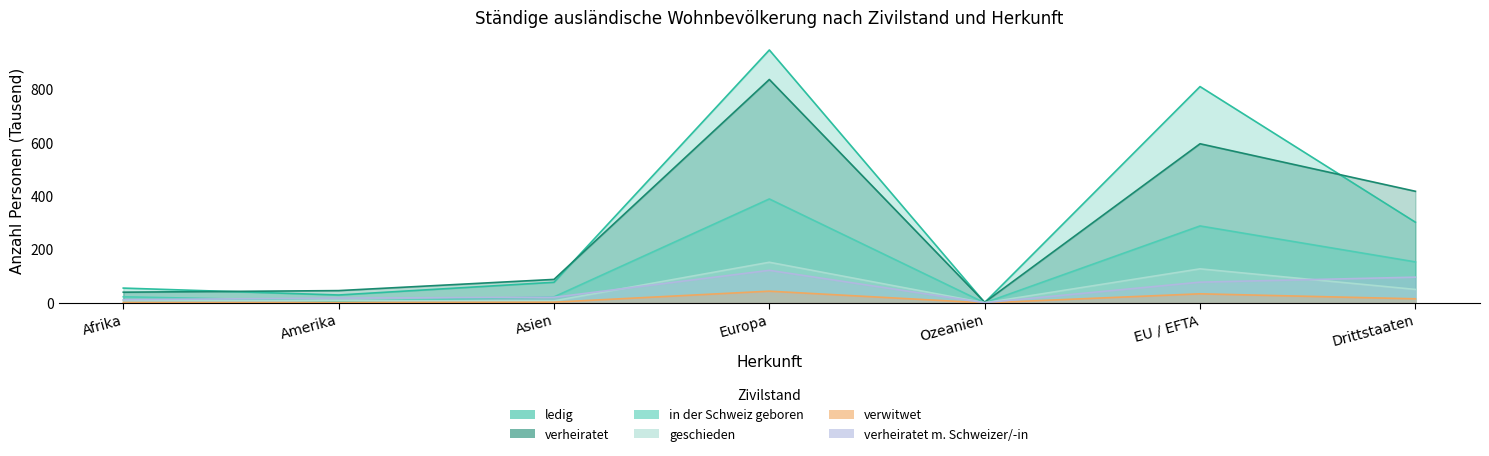

List the series in order of their peak value, highest first.

ledig, verheiratet, in_der_Schweiz_geboren, geschieden, verheiratet_m_Schweizer, verwitwet